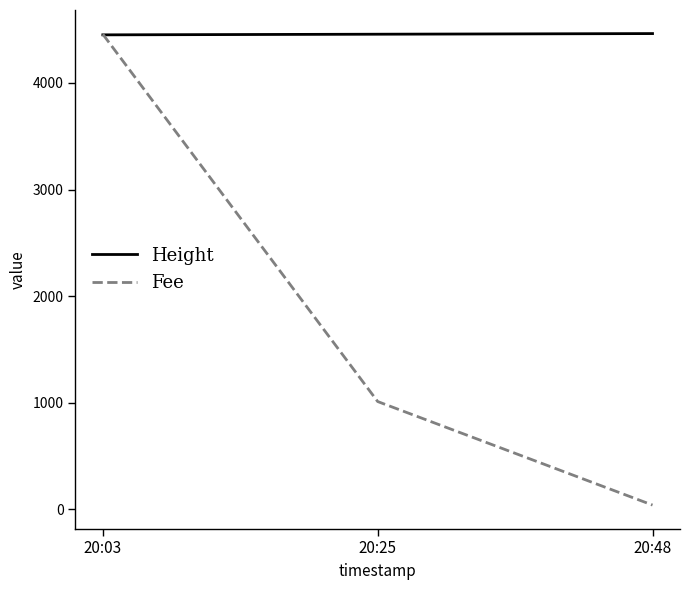

What is the minimum value for Fee?

40.8